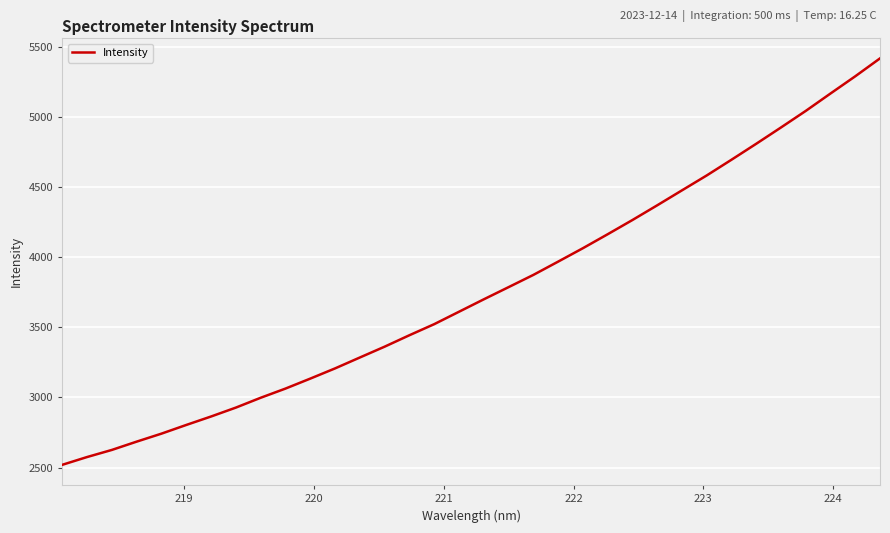

What is the difference between the maximum and minimum values?

2900.2